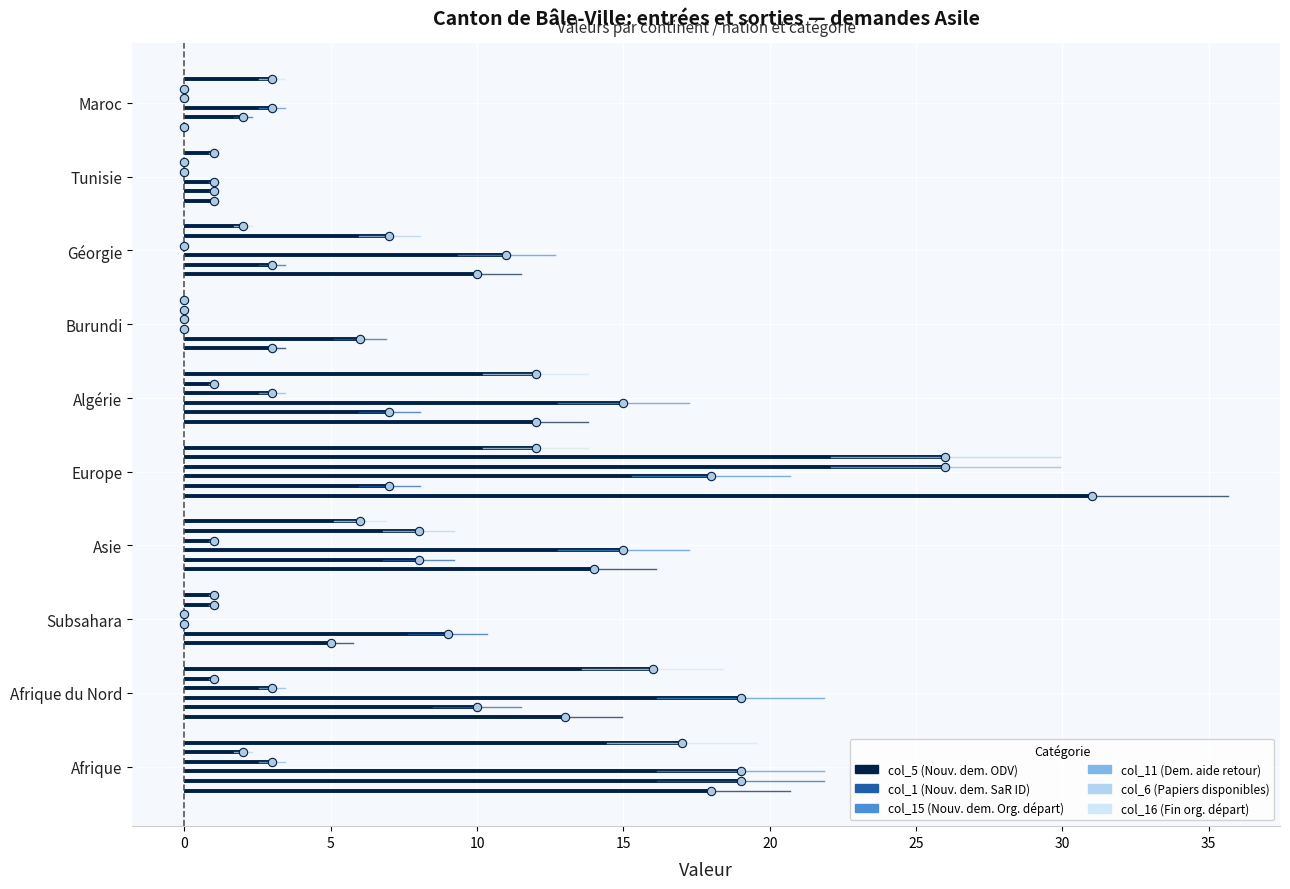

At 0, list the series in order from smallest to largest.

col_5 (Nouv. dem. ODV), col_1 (Nouv. dem. SaR ID), col_15 (Nouv. dem. Org. départ), col_11 (Dem. aide retour), col_6 (Papiers disponibles), col_16 (Fin org. départ)